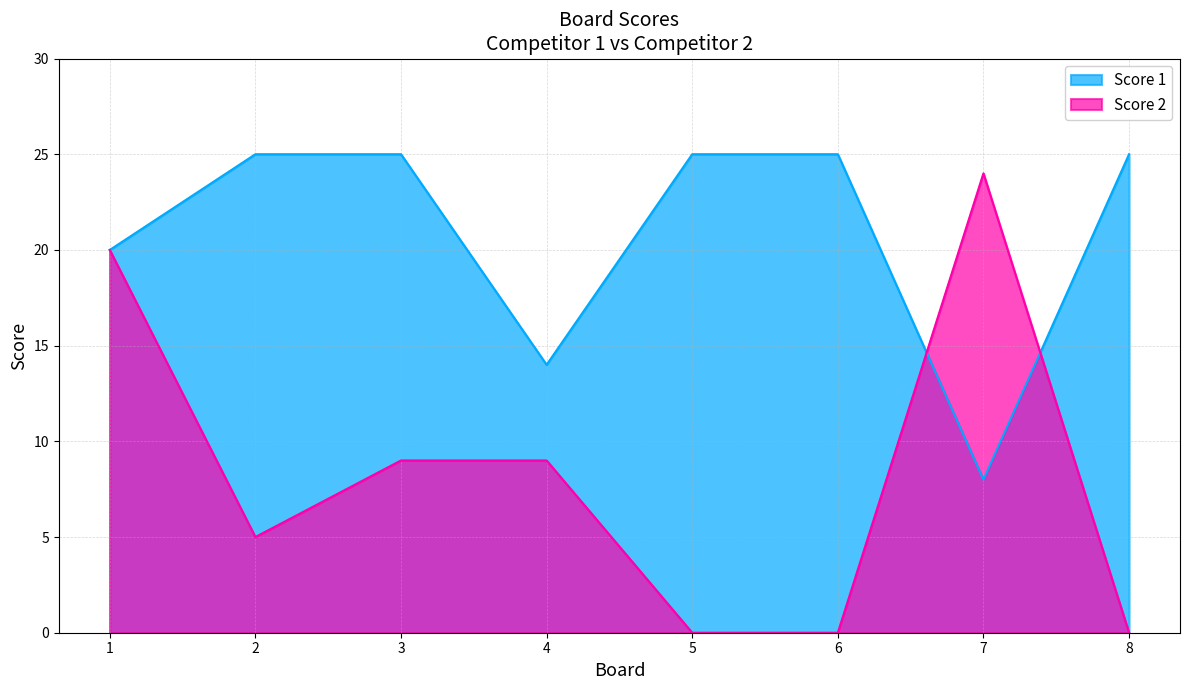

The value of Score 2 at 5 is 0. True or false?

True